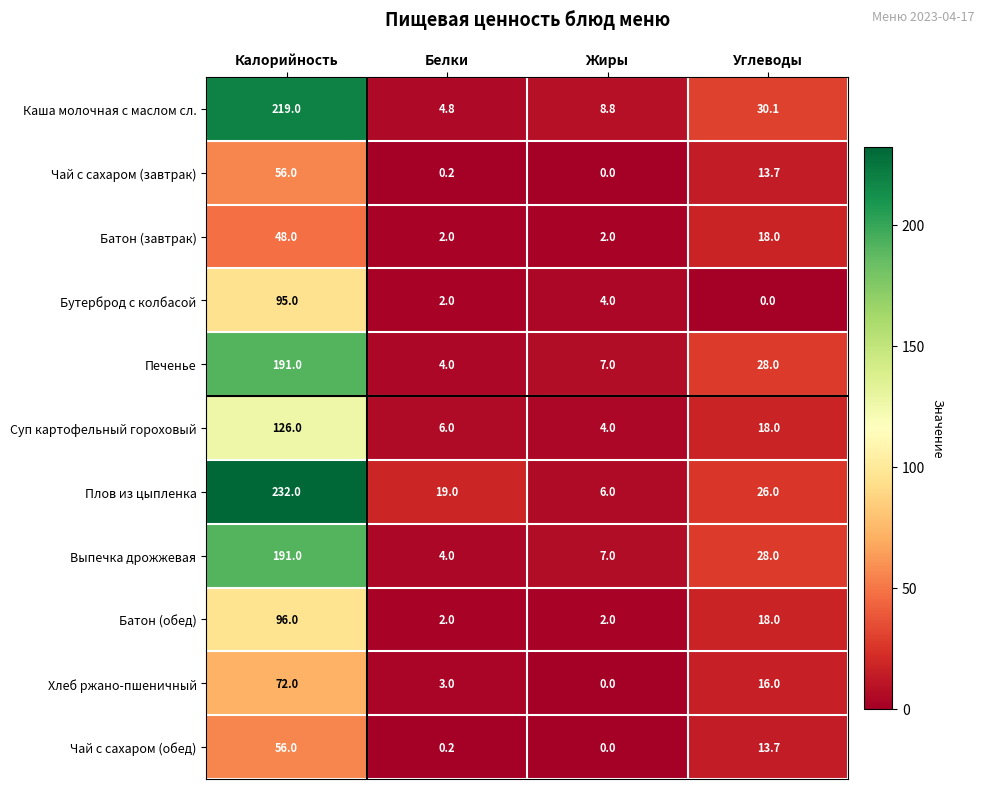

Which series has the largest range (max minus min)?

Плов из цыпленка